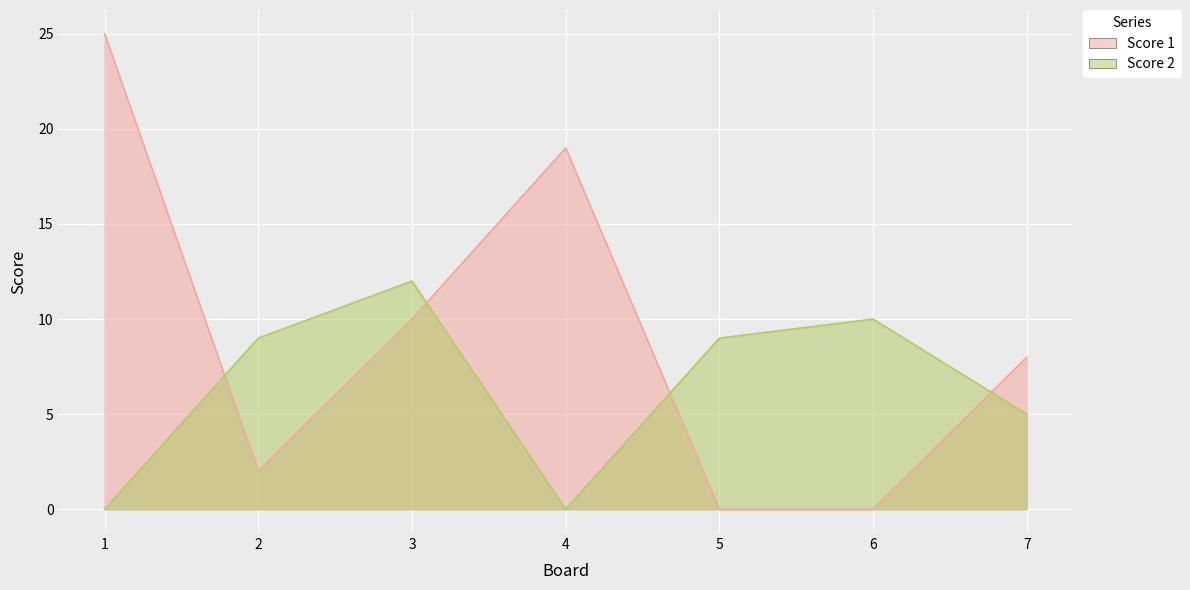

Reading left to right, list all the values displayed in this chart.

Score 1: 25	2	10	19	0	0	8
Score 2: 0	9	12	0	9	10	5